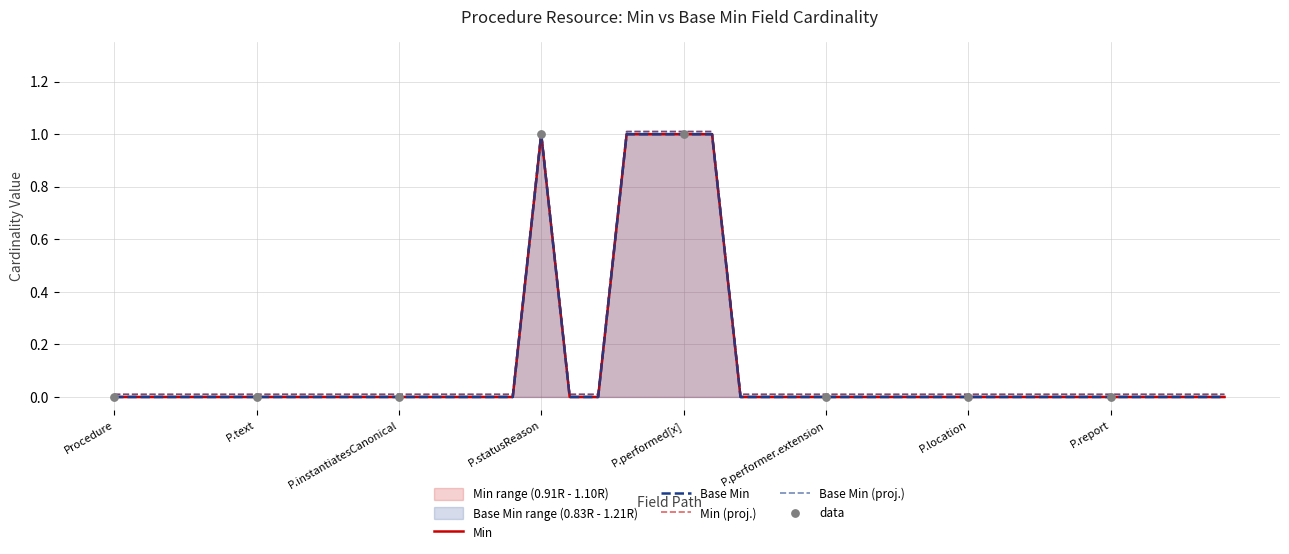

What are all the series names shown in the legend?

Min, Base Min